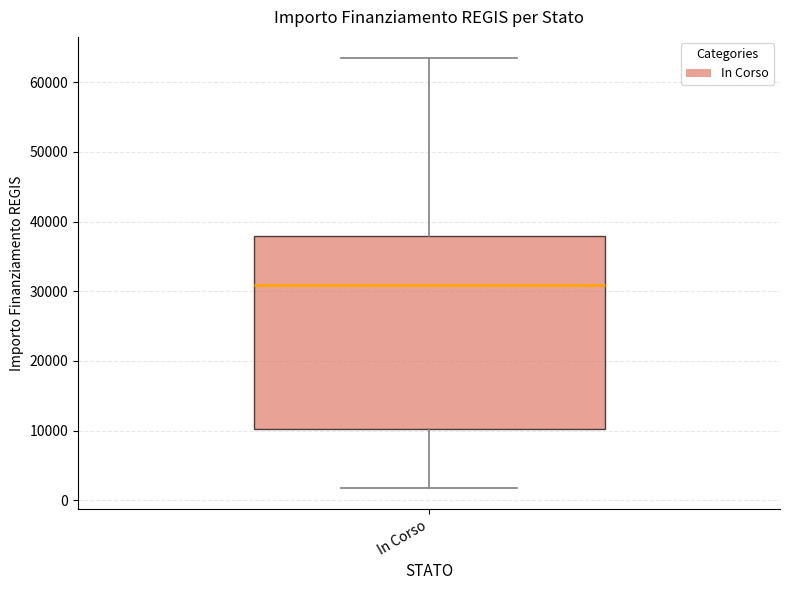

Transcribe this box plot: give where the median line is, the range the box spans, and where the two whiskers end, as read against the y-axis. The values are not printed on the chart, so give them approximately, as read against the axis.

median 31000, box 10000 to 38000, whiskers 2000 to 63000